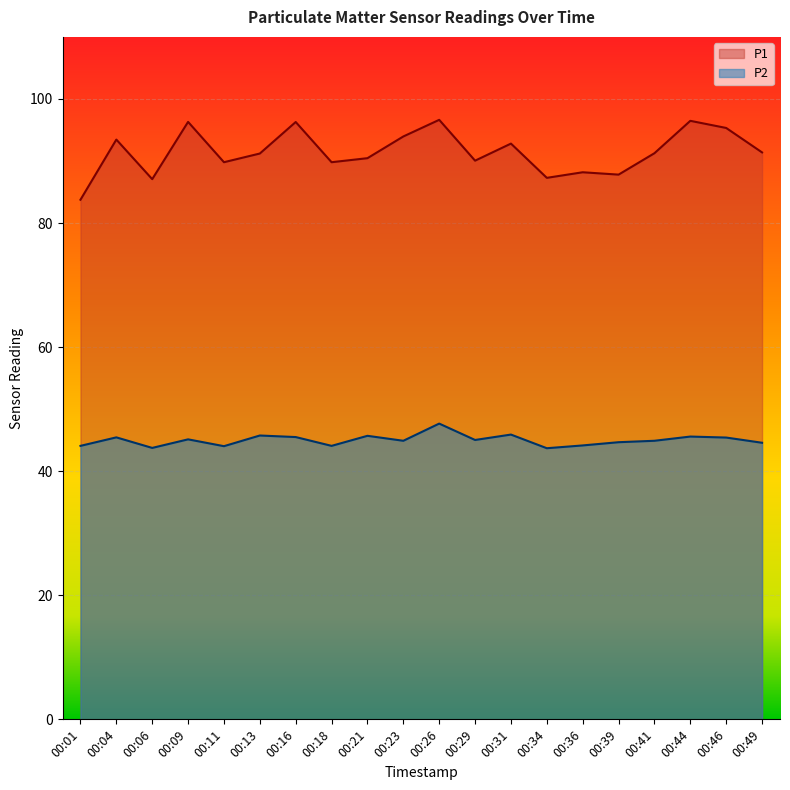

What is the sum of all P1 values?

1829.2